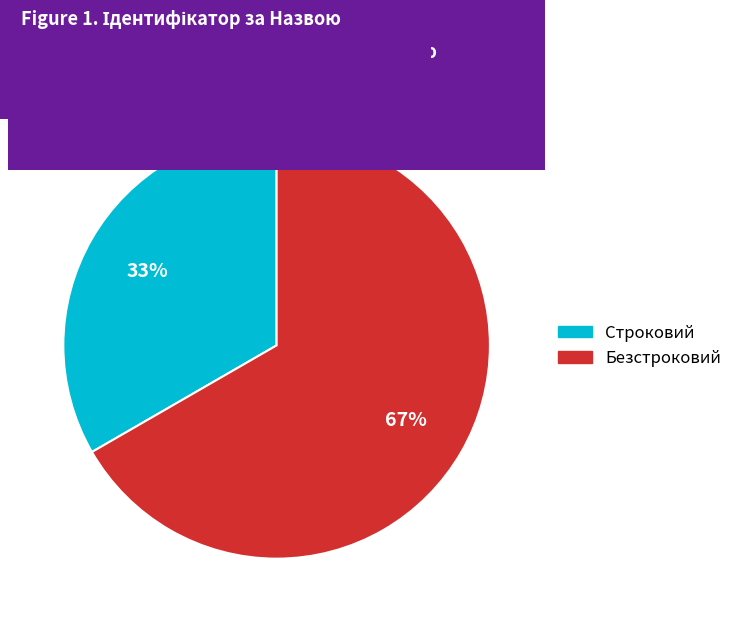

Is it true that Строковий is 33% of the pie?

True